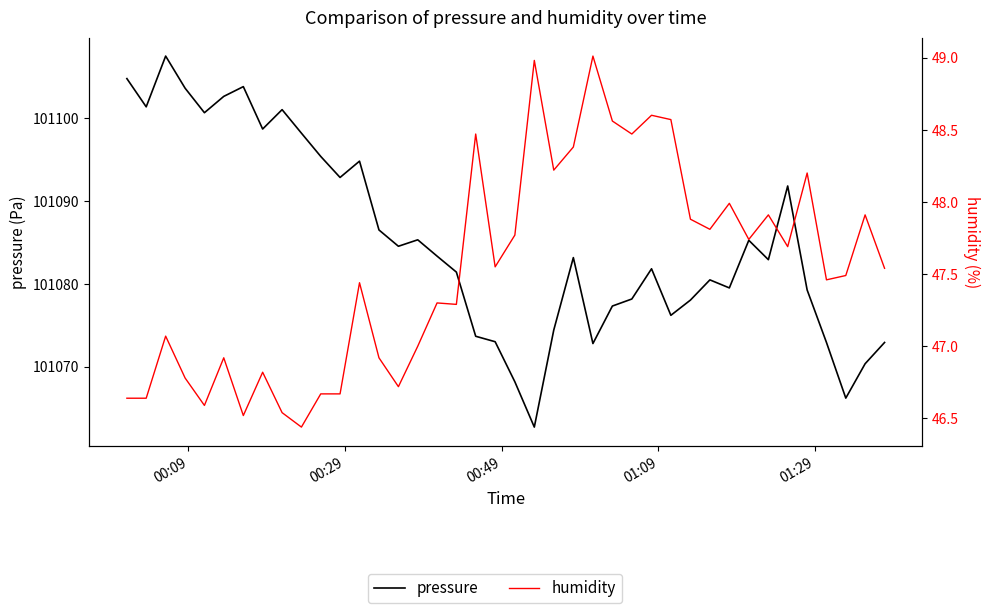

What are all the series names shown in the legend?

pressure, humidity